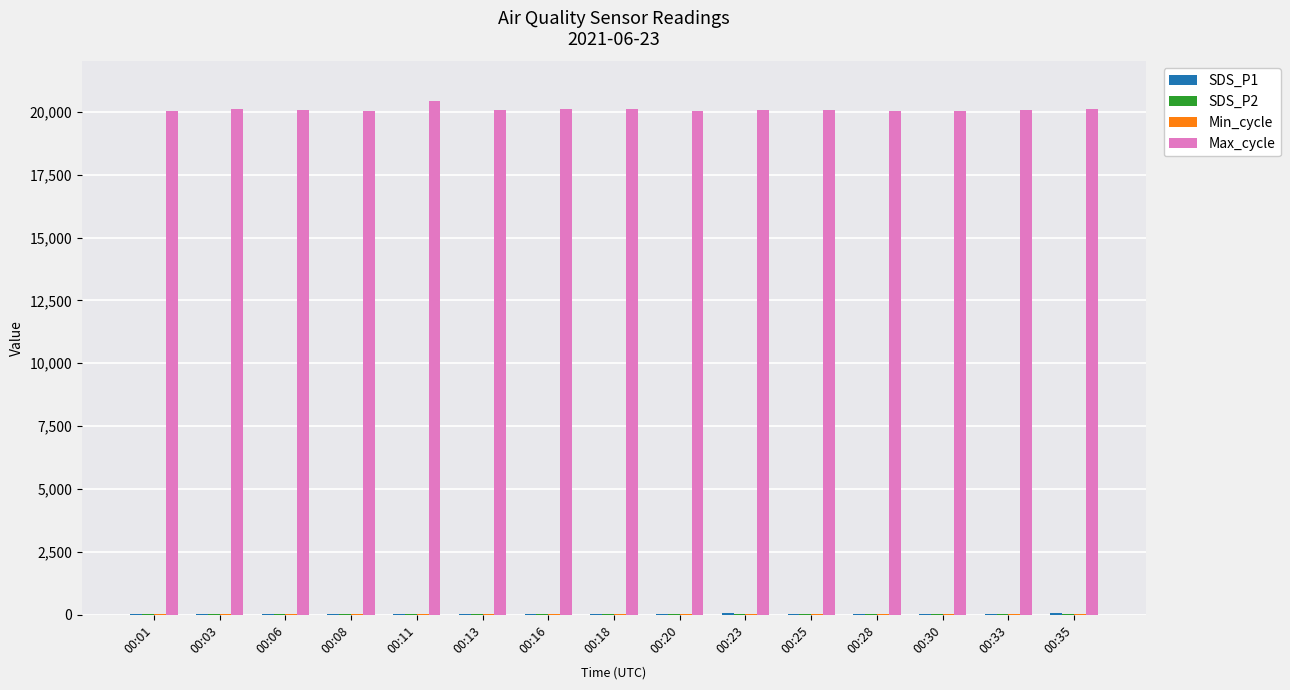

Where does the Max_cycle series first go above 20059?

00:03